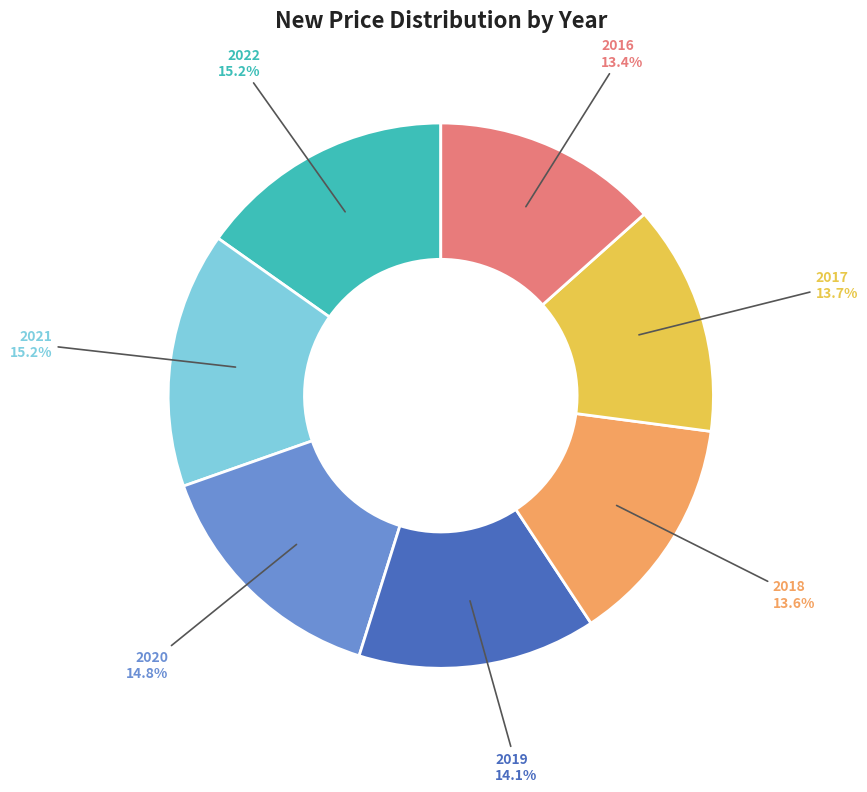

Is the sum of 2017 and 2018 greater than half?

No